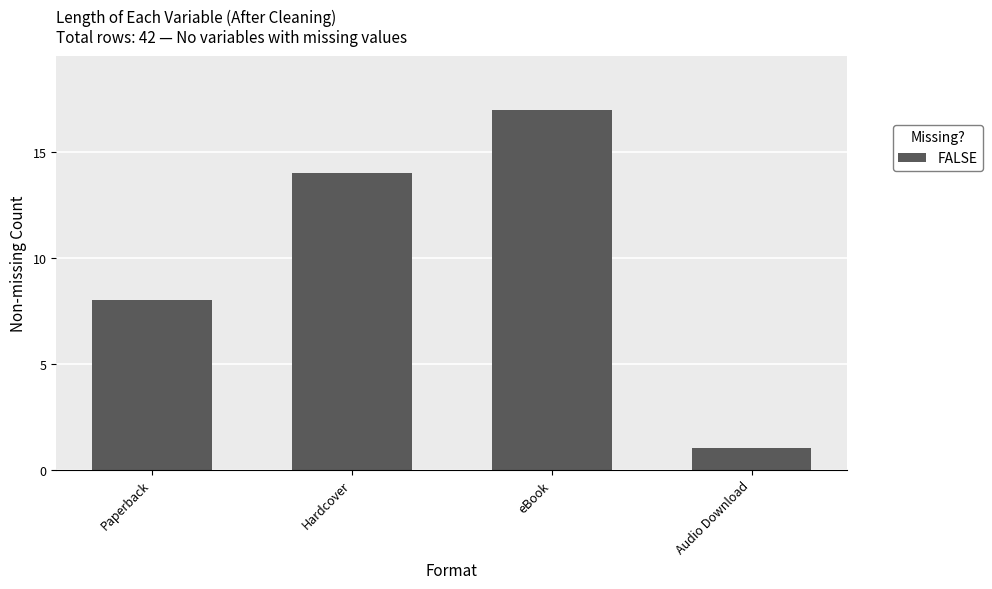

Which has a higher value, Paperback or eBook?

eBook